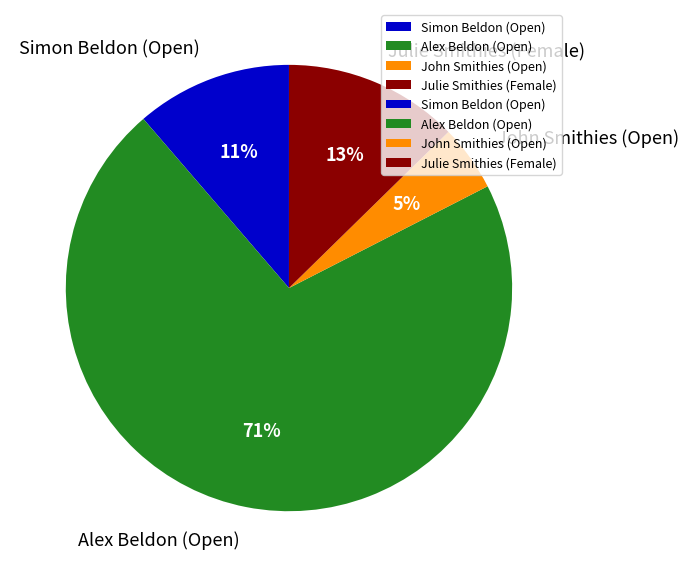

To the nearest percent, what is the average slice percentage?

25%